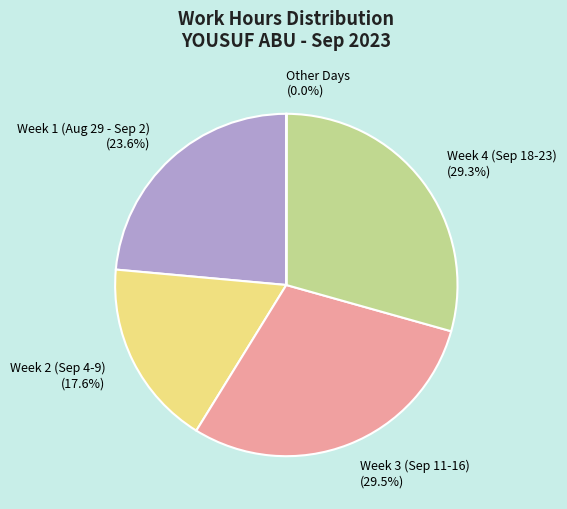

Is the sum of Week 2 (Sep 4-9) and Week 3 (Sep 11-16) greater than half?

No